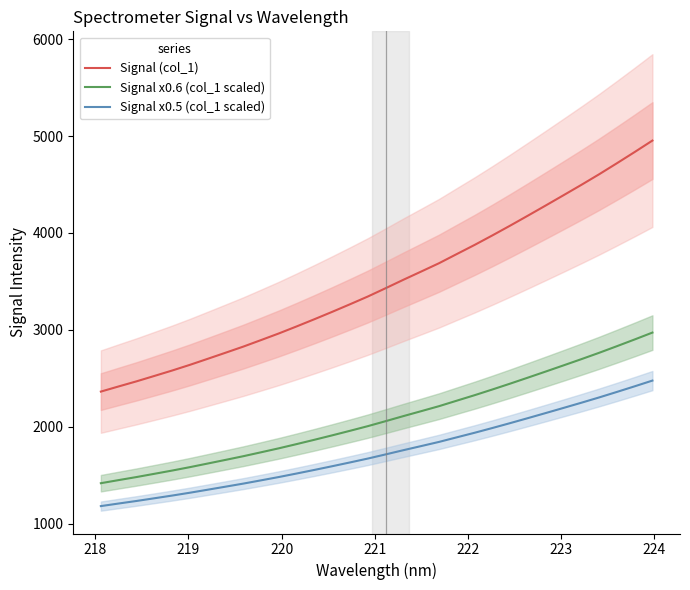

What is the maximum value for Signal x0.6 (col_1 scaled)?

2972.1